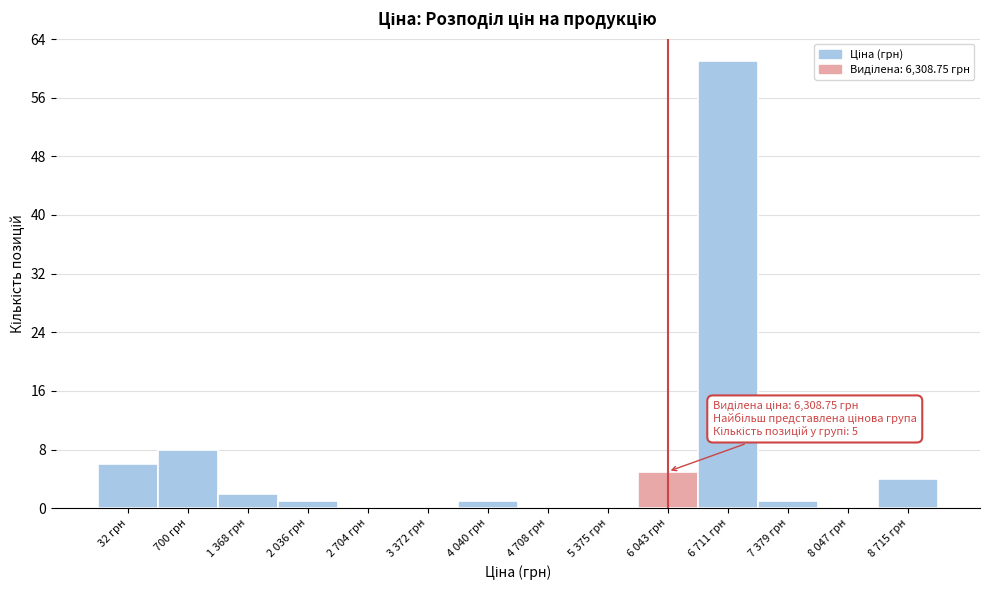

Reading left to right, what are all the values shown in this chart?

32 грн=6	700 грн=8	1 368 грн=2	2 036 грн=1	2 704 грн=0	3 372 грн=0	4 040 грн=1	4 708 грн=0	5 375 грн=0	6 043 грн=5	6 711 грн=61	7 379 грн=1	8 047 грн=0	8 715 грн=4